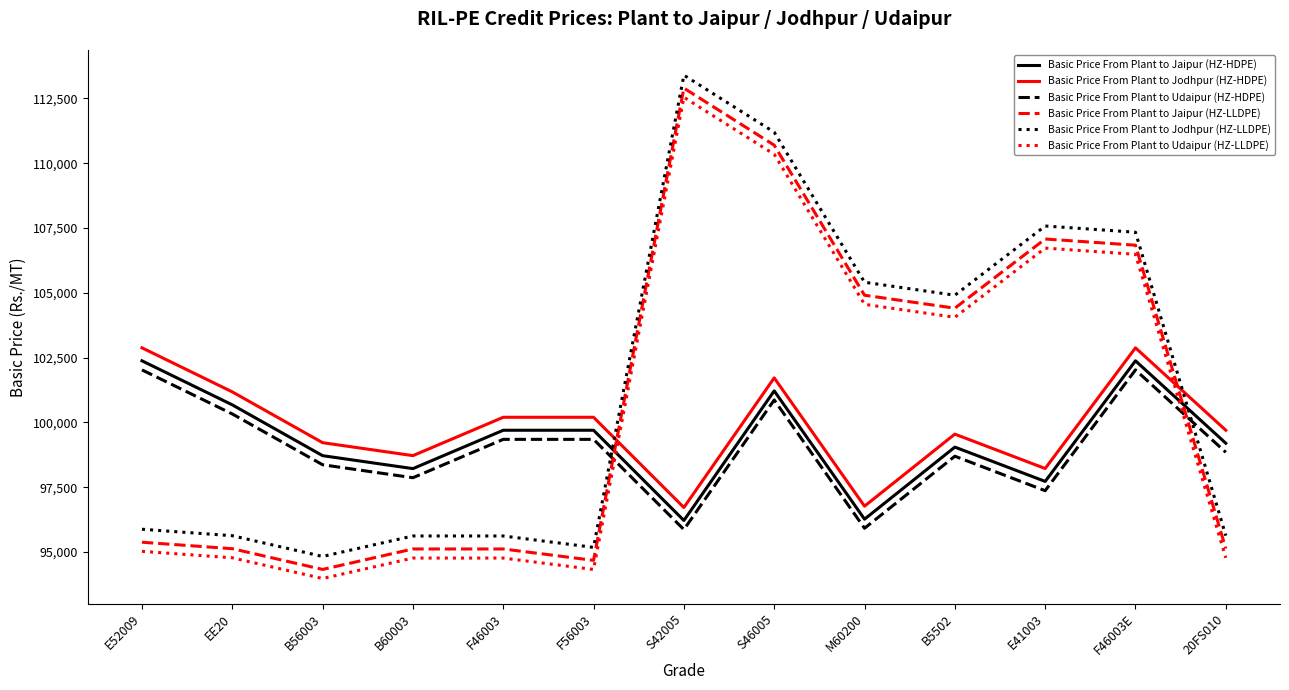

Is the value of Basic Price From Plant to Jodhpur (HZ-LLDPE) at S46005 greater than the value of Basic Price From Plant to Jodhpur (HZ-HDPE) at S46005?

Yes